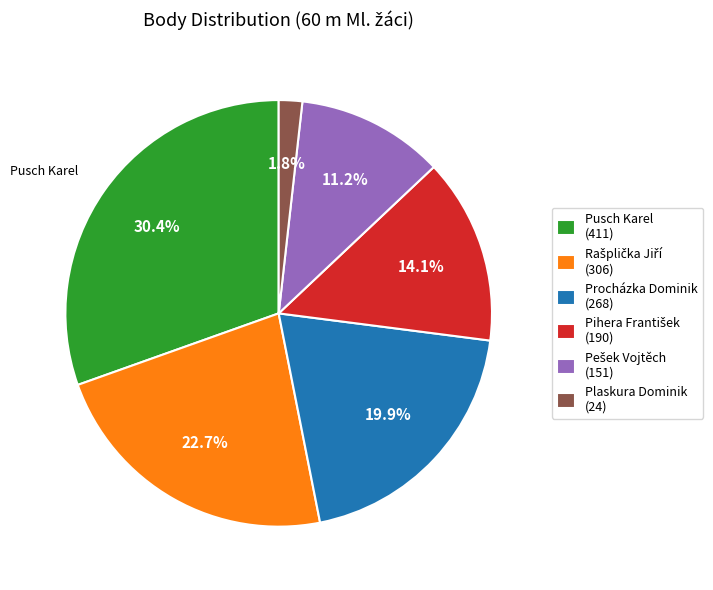

To the nearest percent, what is the difference between the Plaskura Dominik and Procházka Dominik slice percentages?

18%